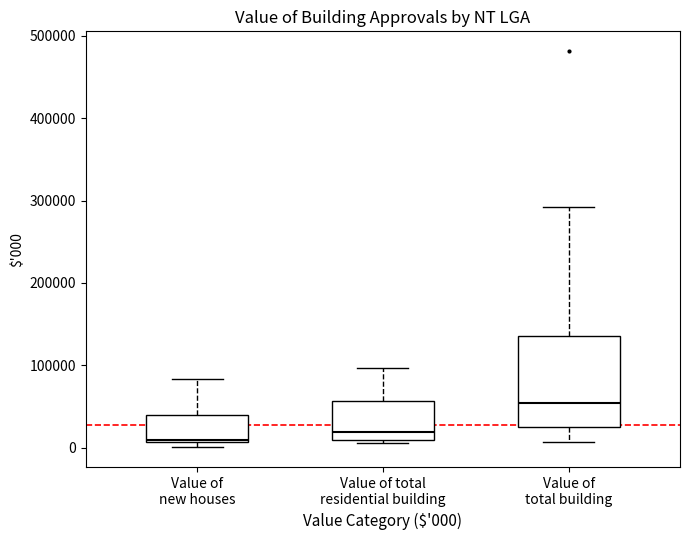

Reading left to right, transcribe this box plot: for each box, give where its median line is, the range the box spans, and where its two whiskers end, as read against the y-axis. The values are not printed on the chart, so give them approximately, as read against the axis.

Value of new houses: median 10000, box 10000 to 40000, whiskers 0 to 80000
Value of total residential building: median 20000, box 10000 to 60000, whiskers 10000 to 100000
Value of total building: median 50000, box 20000 to 140000, whiskers 10000 to 290000